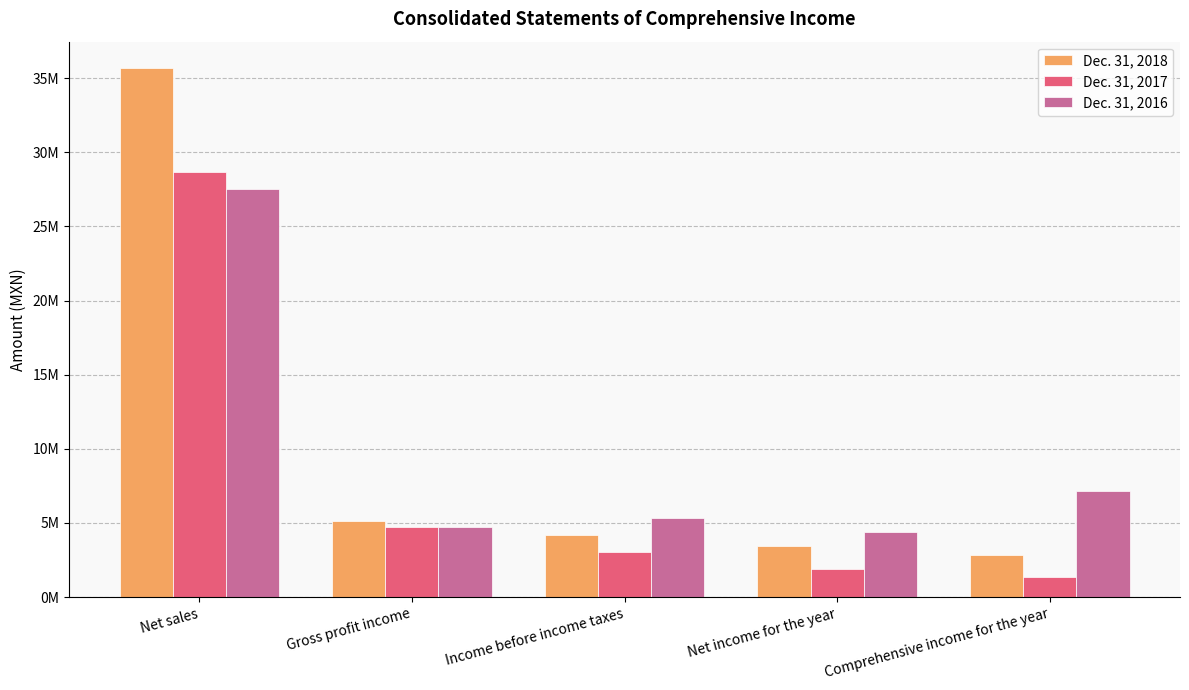

At which label does Dec. 31, 2016 first exceed 5301134?

Net sales